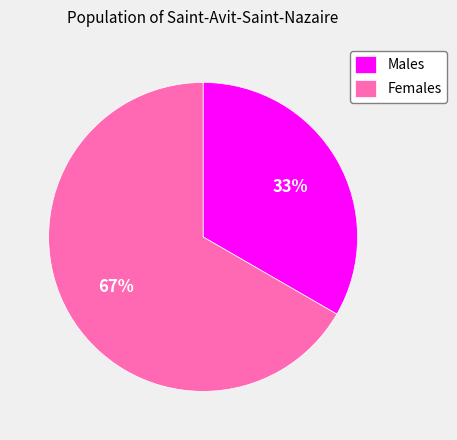

Rank the categories by value from highest to lowest.

Females, Males